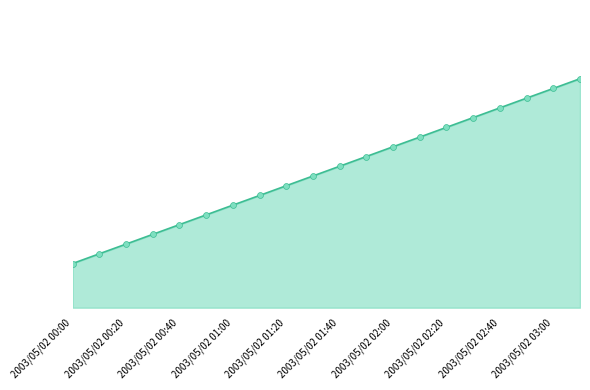

Which series reaches the minimum Y coordinate?

column headers line